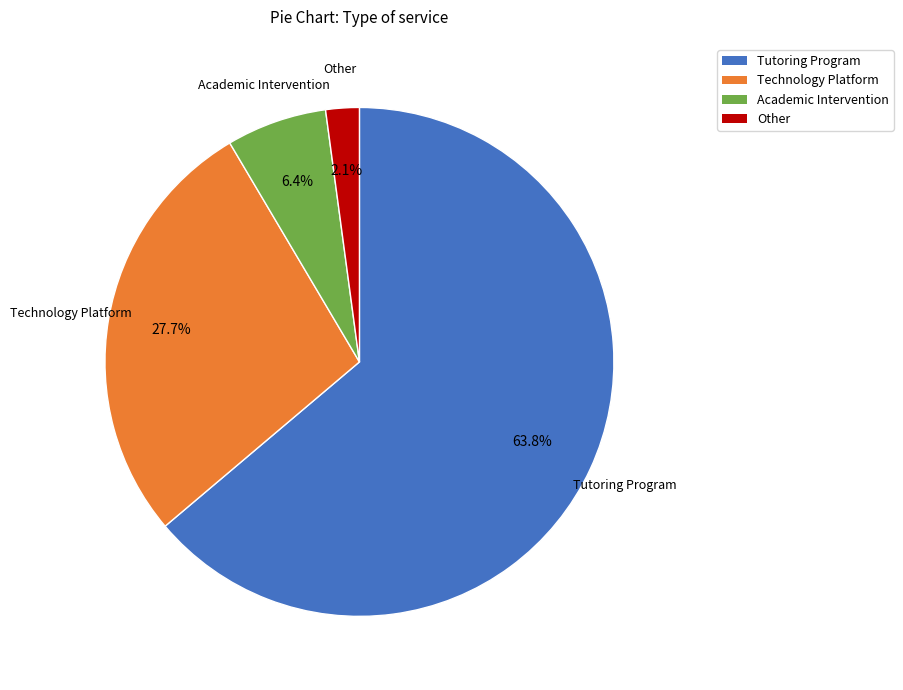

Count the number of slices in the pie.

4